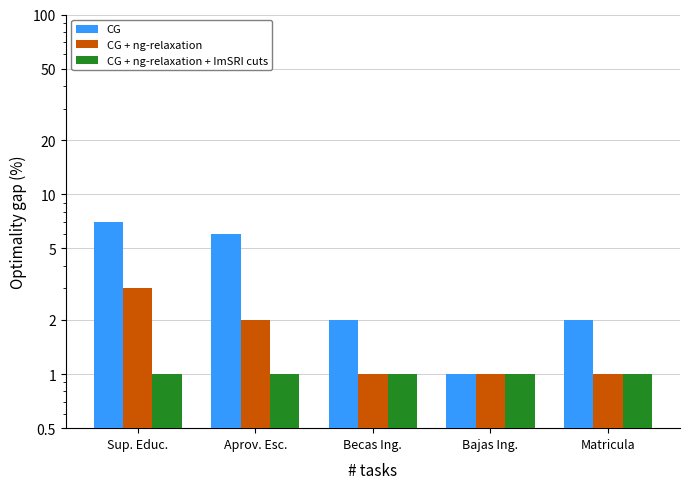

List the series in order of their peak value, highest first.

CG, CG + ng-relaxation, CG + ng-relaxation + ImSRI cuts